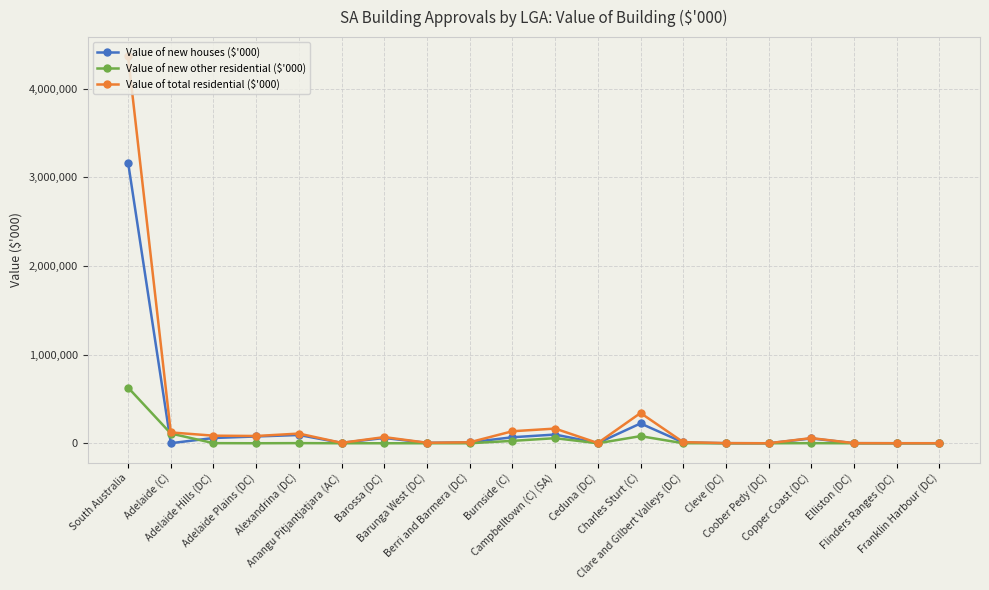

True or false: Value of new houses ($'000) has more than 1 interior local peaks.

True